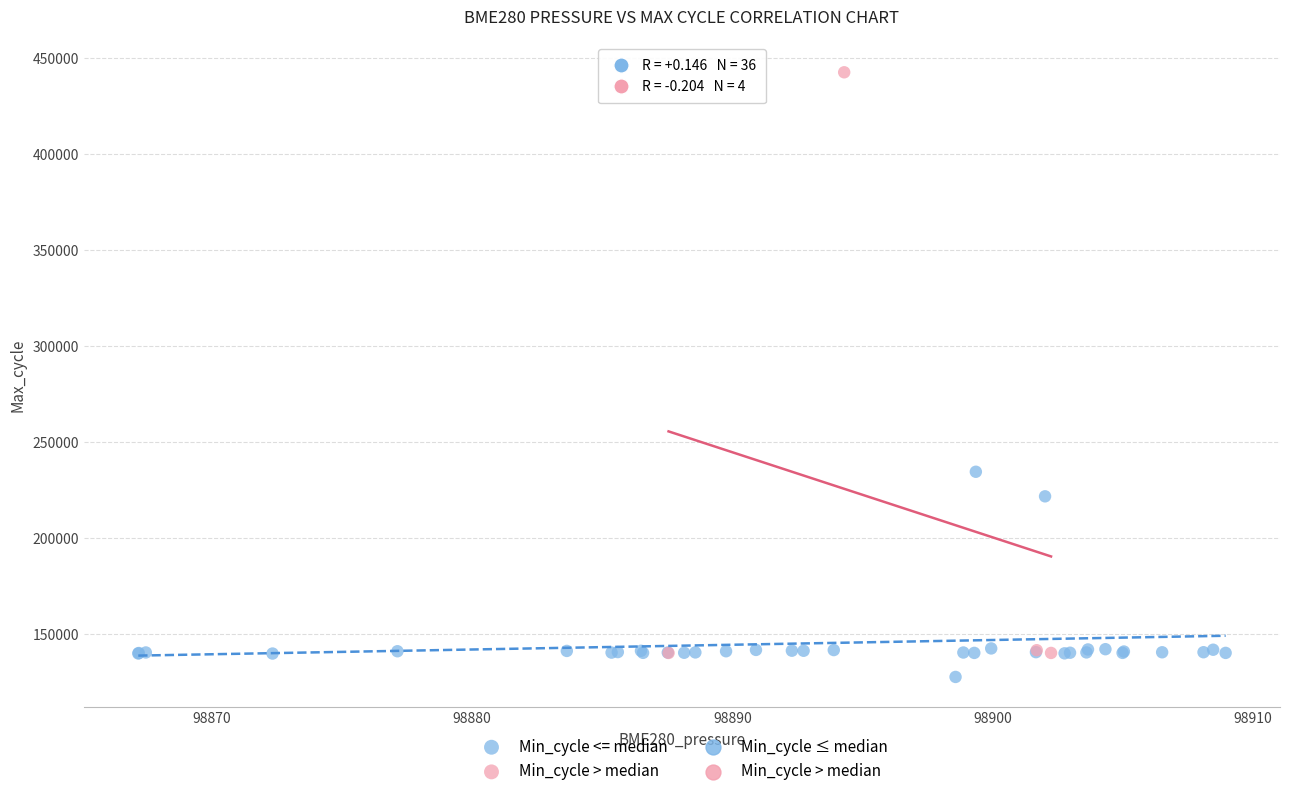

Which series contains the highest Y value?

Min_cycle > median